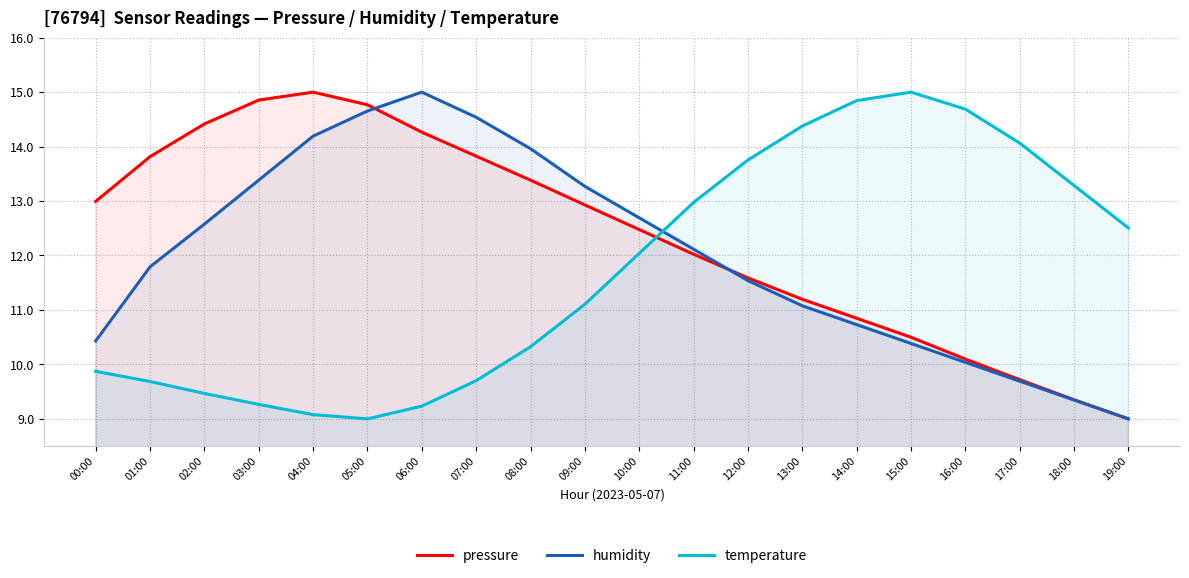

What value does the humidity series have at 18:00?

9.3